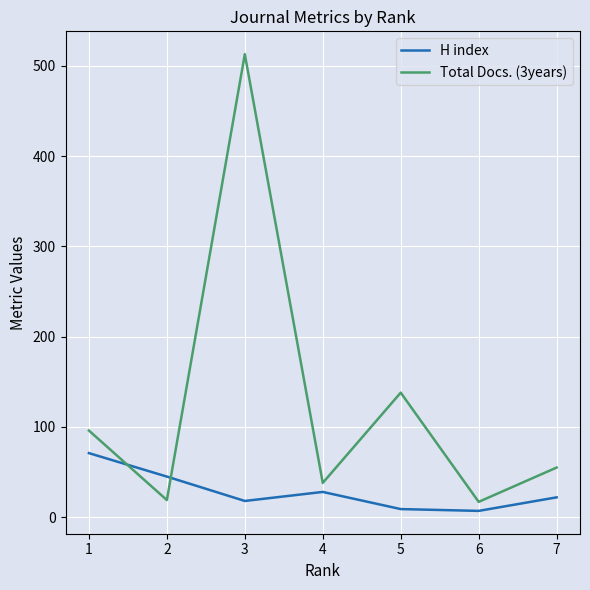

Rank the series by their maximum value, from highest to lowest.

Total Docs. (3years), H index